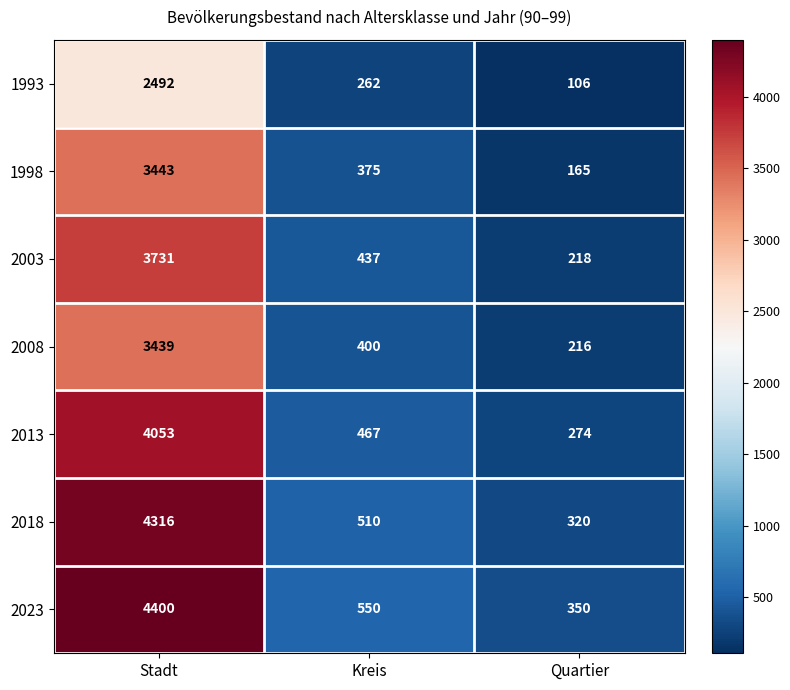

What is the total value across all series at Stadt?

25874